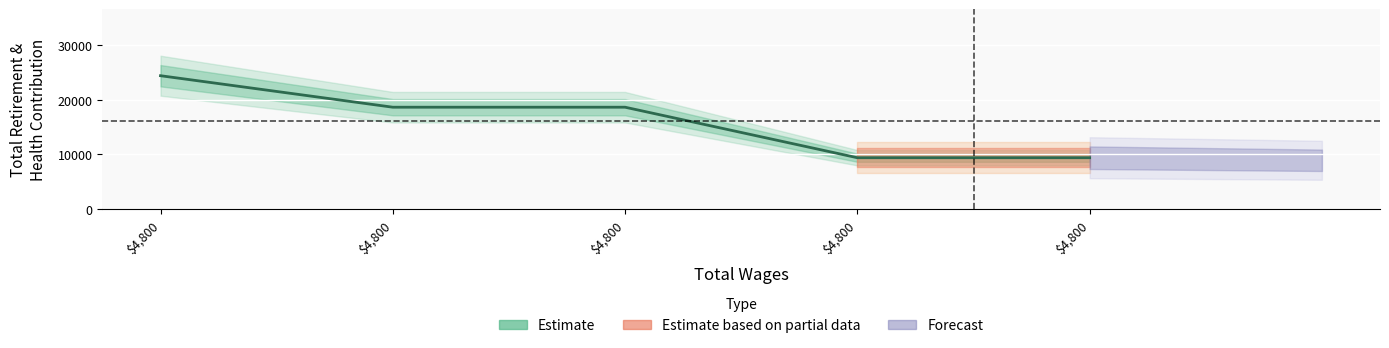

How many values exceed 18603?

1